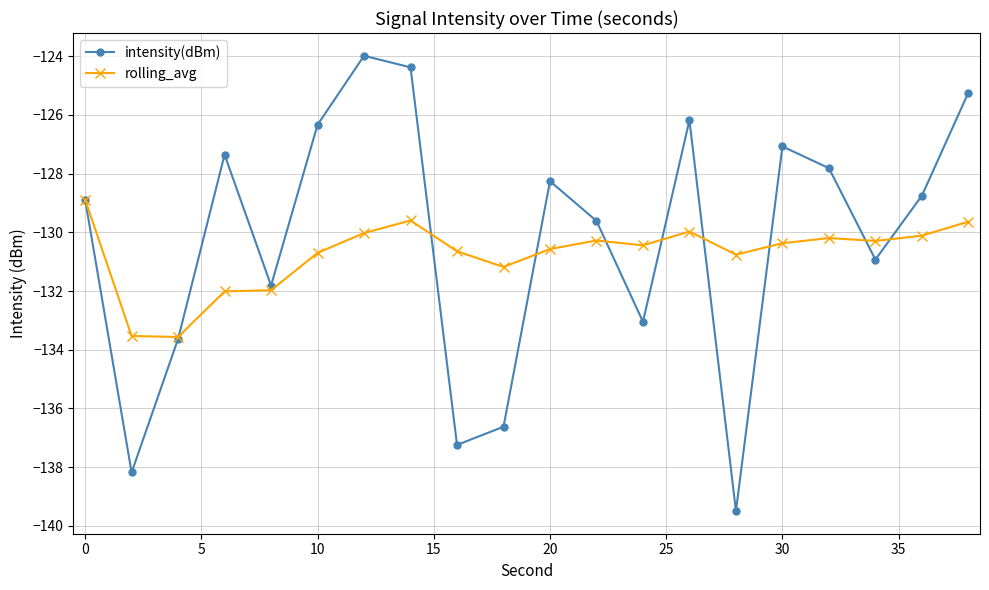

What is the value of the rolling_avg point at the 10th from the left?

-131.2